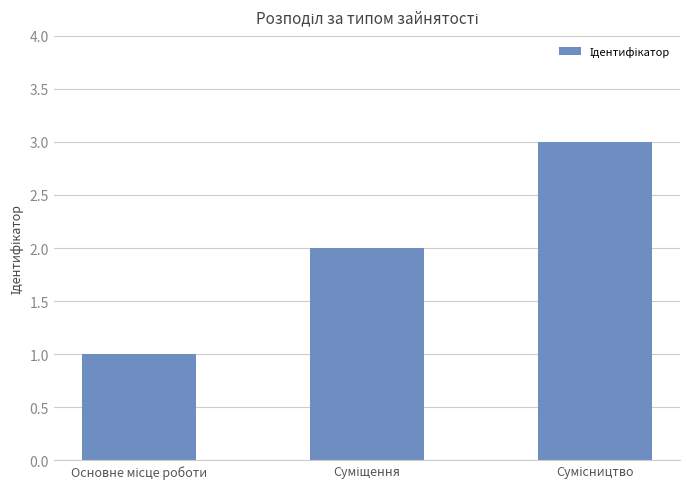

What is the value of the 2nd bar from the left?

2